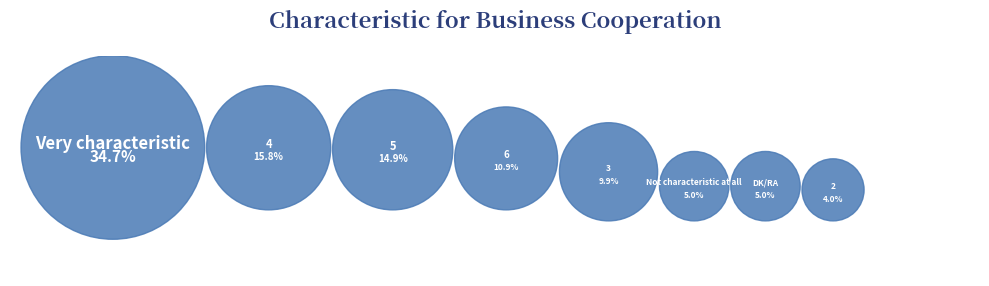

Does DK/RA represent more than half of the total?

No